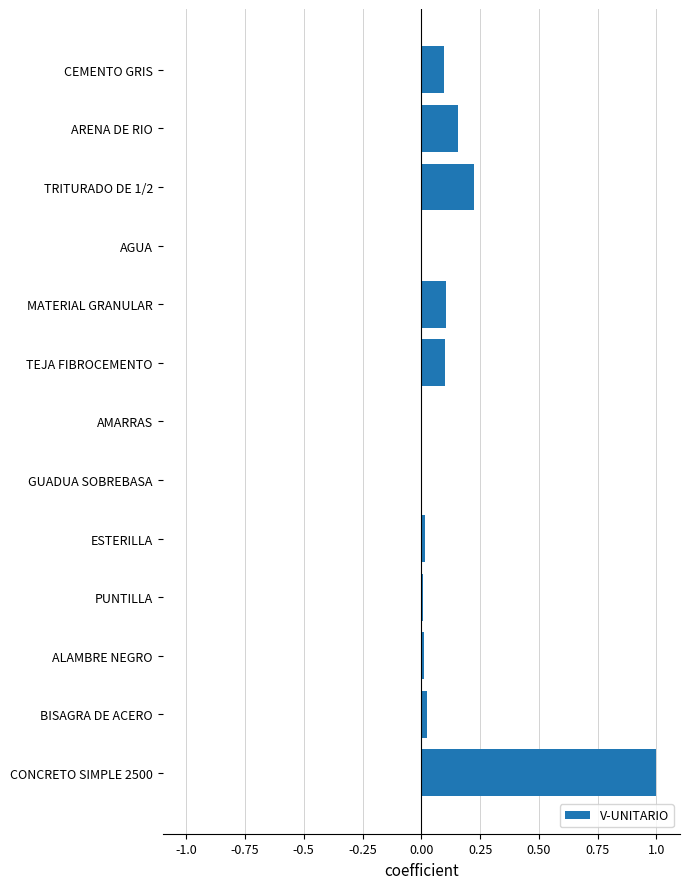

True or false: the data shows 0.0 at BISAGRA DE ACERO.

True